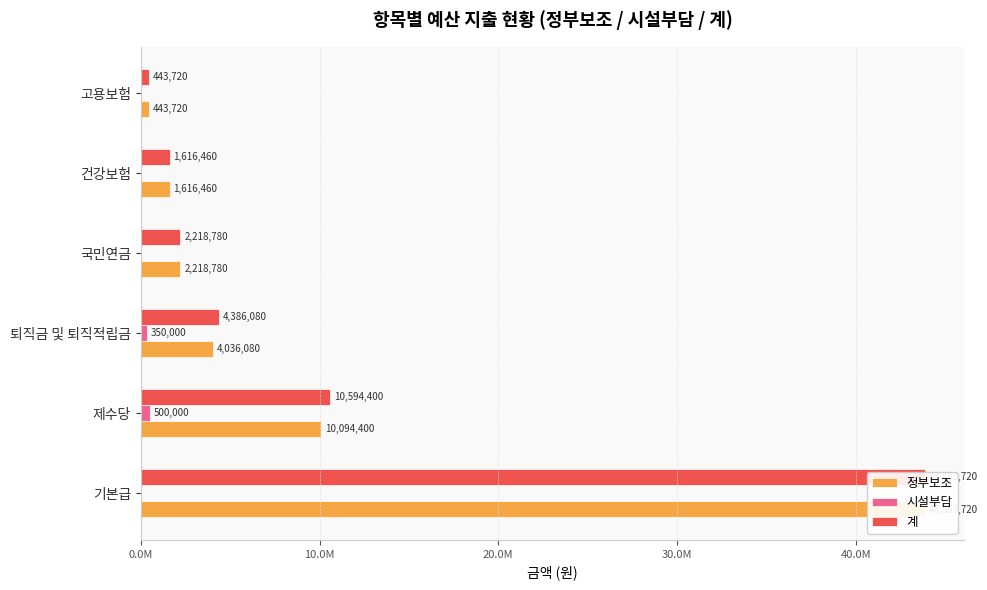

How many distinct data groups are displayed?

3